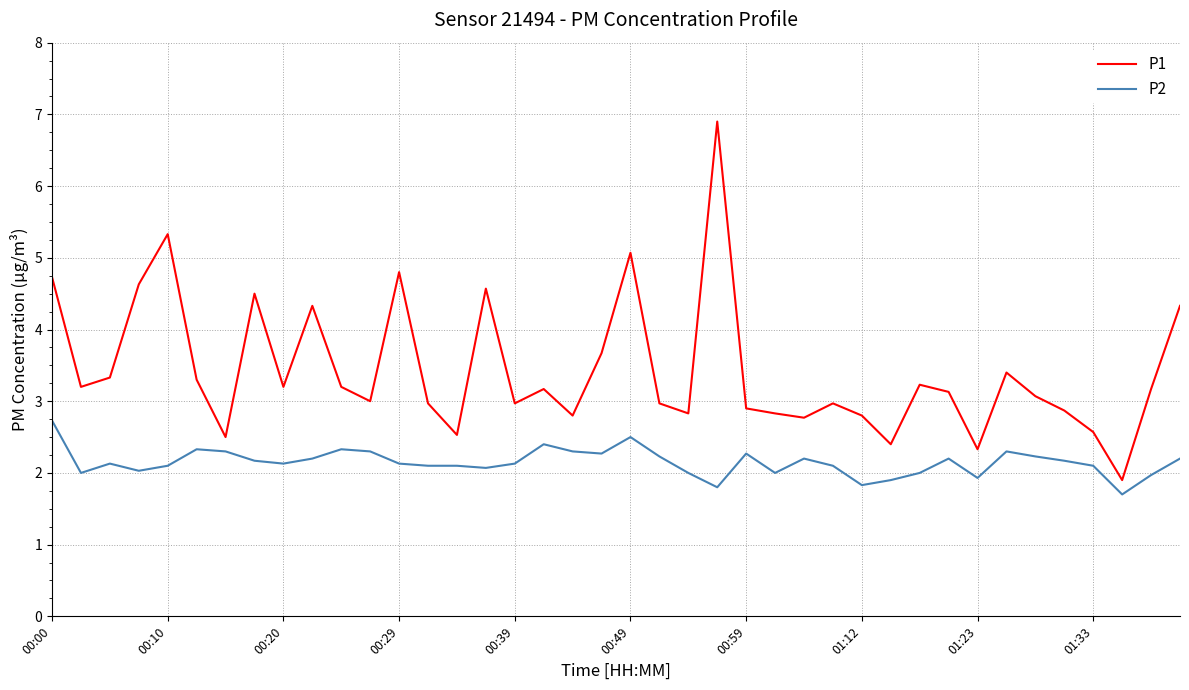

What is the difference between the maximum and minimum values in the P2 series?

1.0